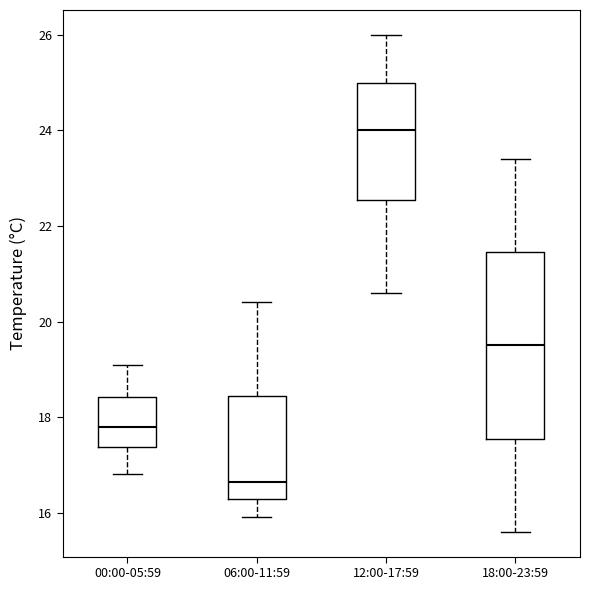

Reading left to right, transcribe this box plot: for each box, give where its median line is, the range the box spans, and where its two whiskers end, as read against the y-axis. The values are not printed on the chart, so give them approximately, as read against the axis.

00:00-05:59: median 17.8, box 17.4 to 18.4, whiskers 16.8 to 19.2
06:00-11:59: median 16.6, box 16.2 to 18.4, whiskers 16.0 to 20.4
12:00-17:59: median 24.0, box 22.6 to 25.0, whiskers 20.6 to 26.0
18:00-23:59: median 19.6, box 17.6 to 21.4, whiskers 15.6 to 23.4